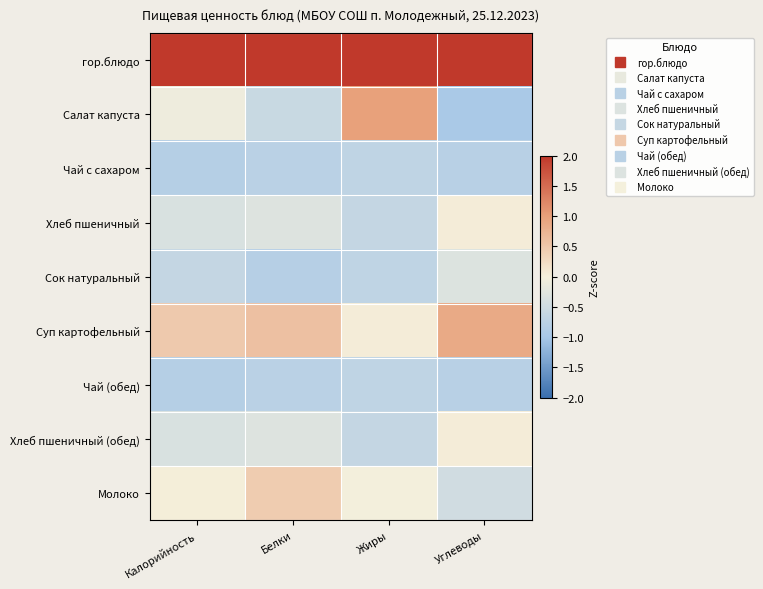

At how many categories does at least one series exceed 0?

4